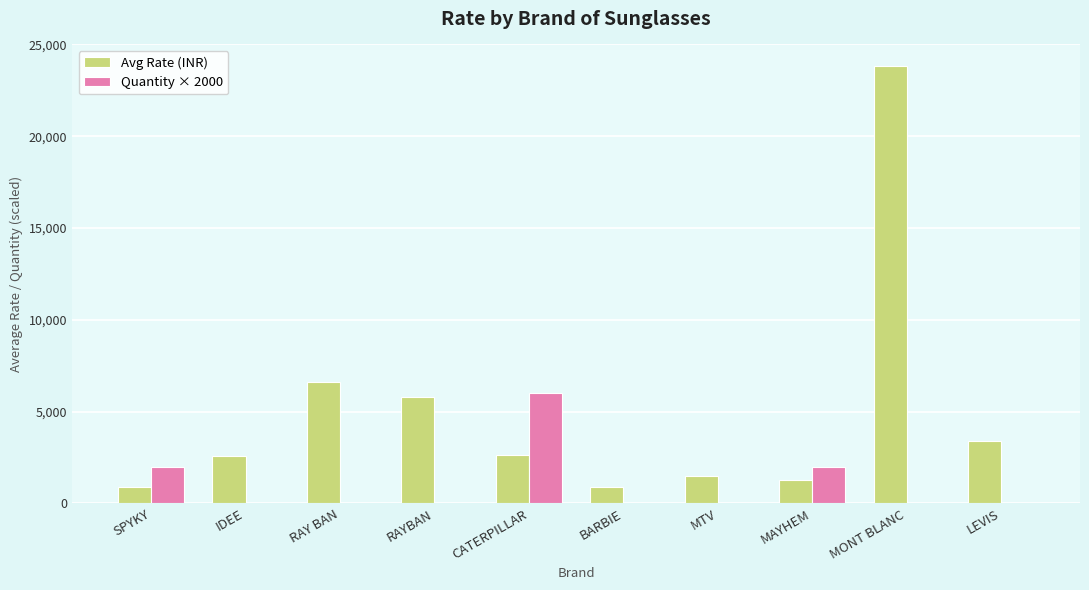

What are all the series names shown in the legend?

Avg Rate (INR), Quantity × 2000